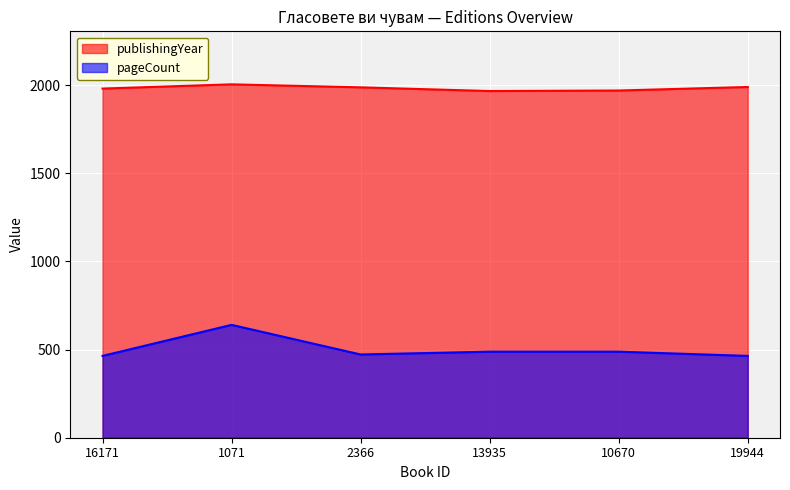

What is the total value across all series at 2366?

2459